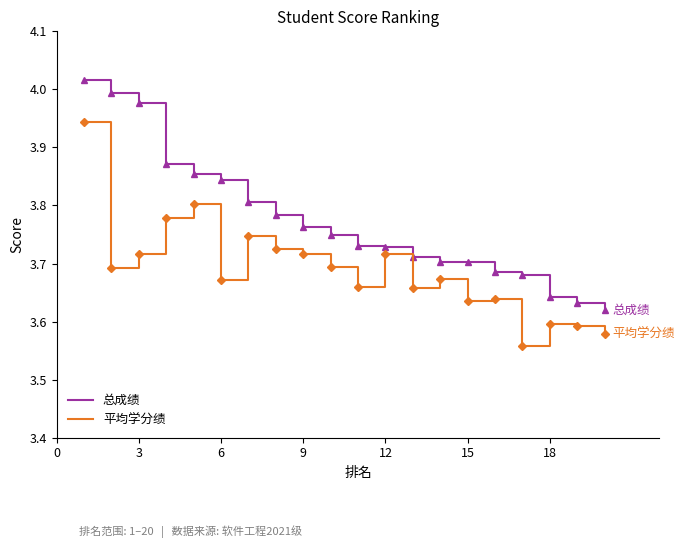

What is the difference between the maximum and minimum values in the 总成绩 series?

0.4